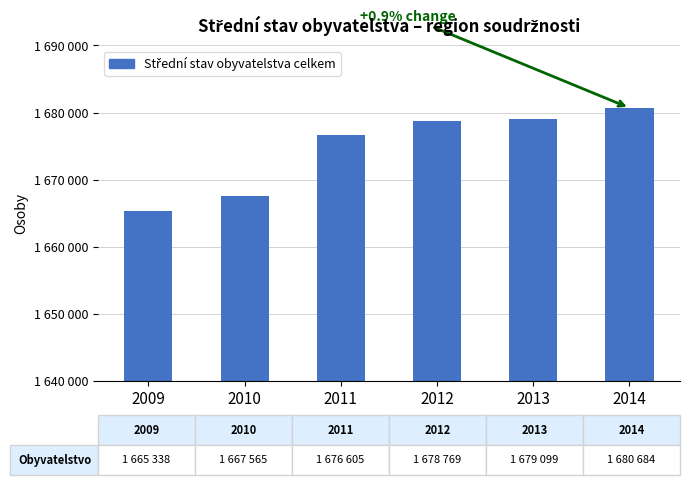

Approximately how many times larger is the value at 2014 compared to 2012?

1.0